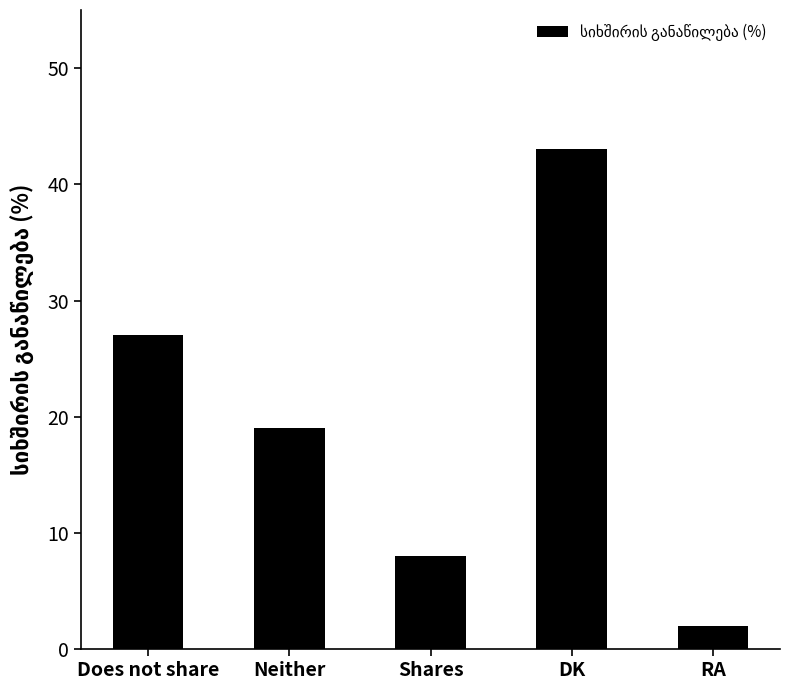

Count the number of data series in this chart.

1